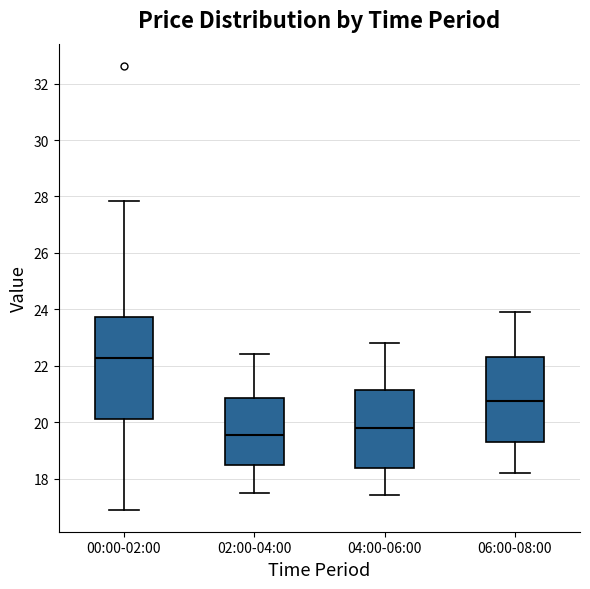

Reading left to right, transcribe this box plot: for each box, give where its median line is, the range the box spans, and where its two whiskers end, as read against the y-axis. The values are not printed on the chart, so give them approximately, as read against the axis.

00:00-02:00: median 22.2, box 20.2 to 23.8, whiskers 17.0 to 27.8
02:00-04:00: median 19.6, box 18.4 to 20.8, whiskers 17.6 to 22.4
04:00-06:00: median 19.8, box 18.4 to 21.2, whiskers 17.4 to 22.8
06:00-08:00: median 20.8, box 19.4 to 22.4, whiskers 18.2 to 24.0